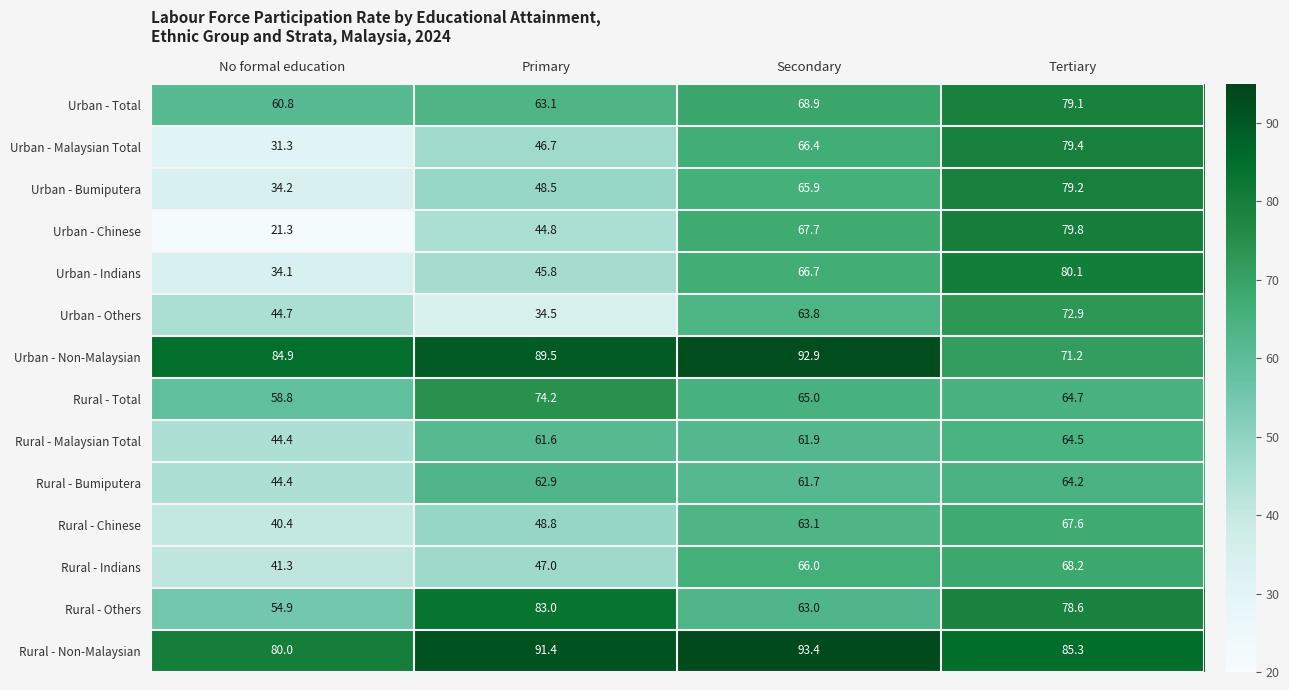

Which series has the largest total across all categories?

Rural - Non-Malaysian